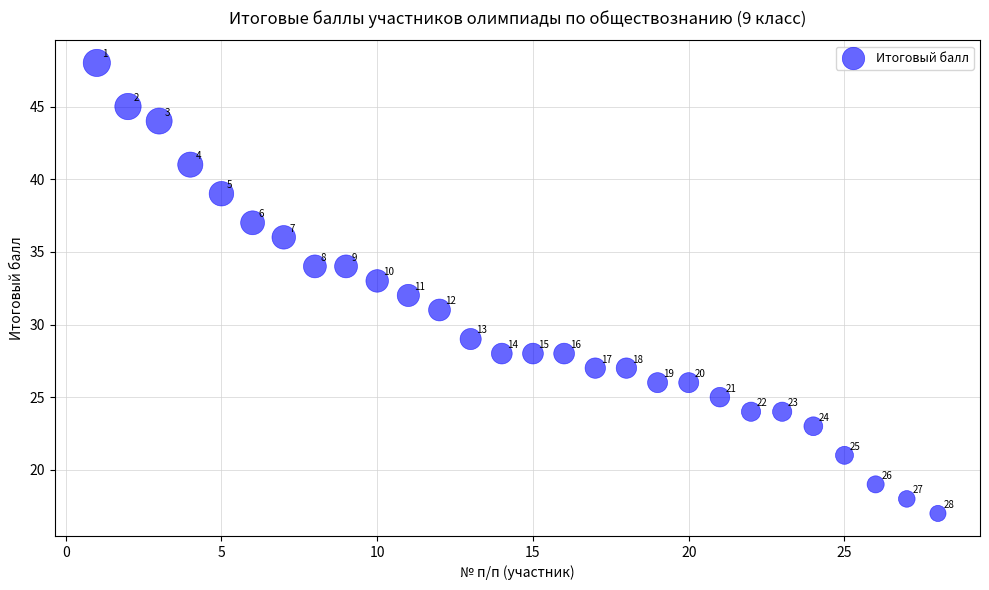

What Y value in the scatter plot is closest to 32?

32